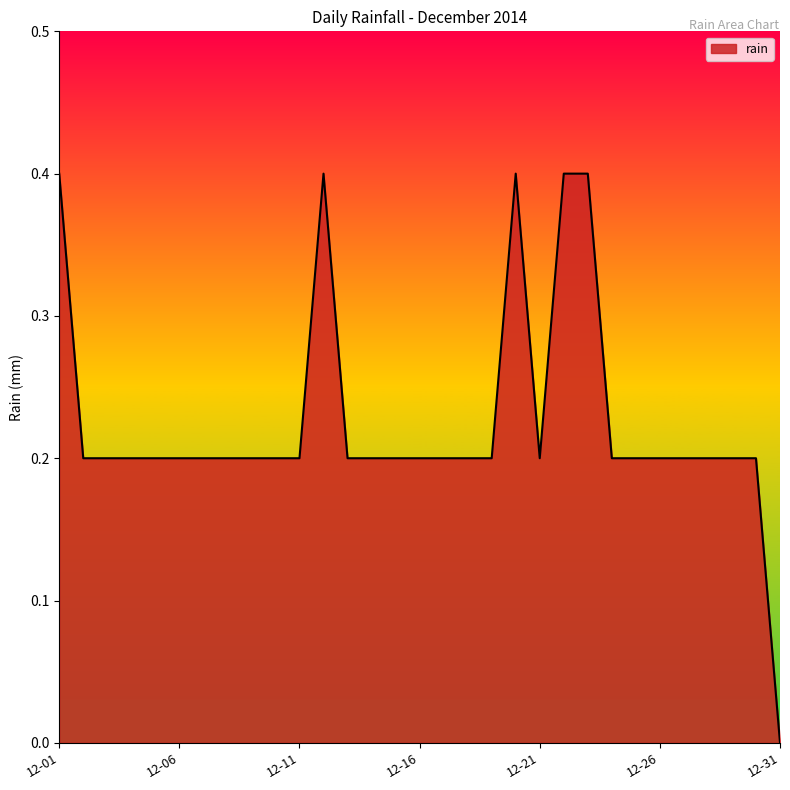

What is the maximum value shown in the chart?

0.4